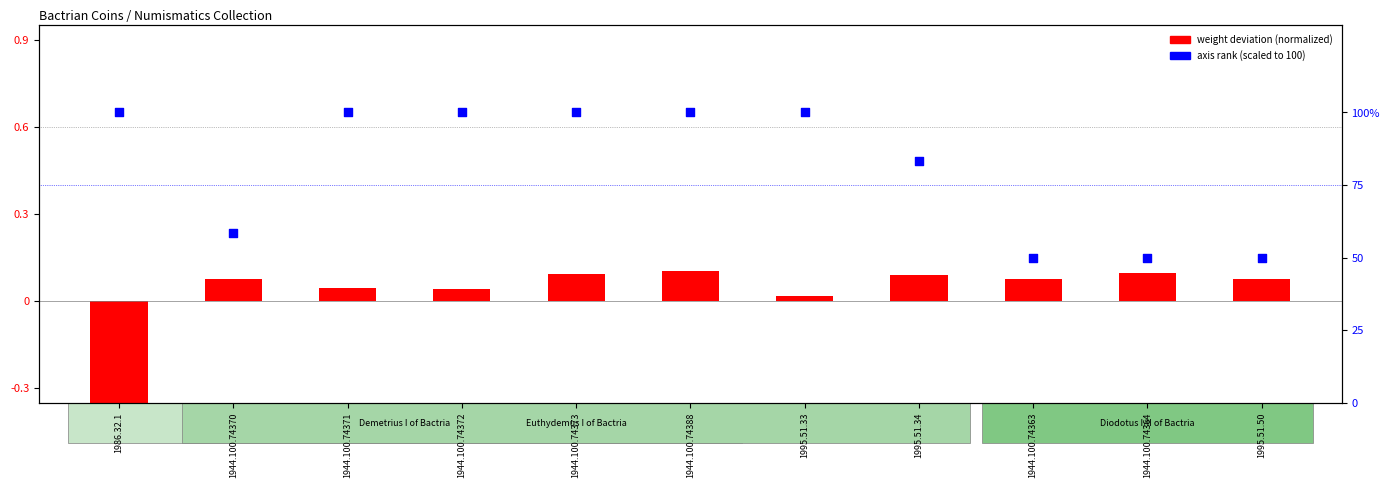

Is the value of weight deviation (normalized) at 1944.100.74388 greater than the value of axis rank (scaled) at 1944.100.74364?

No